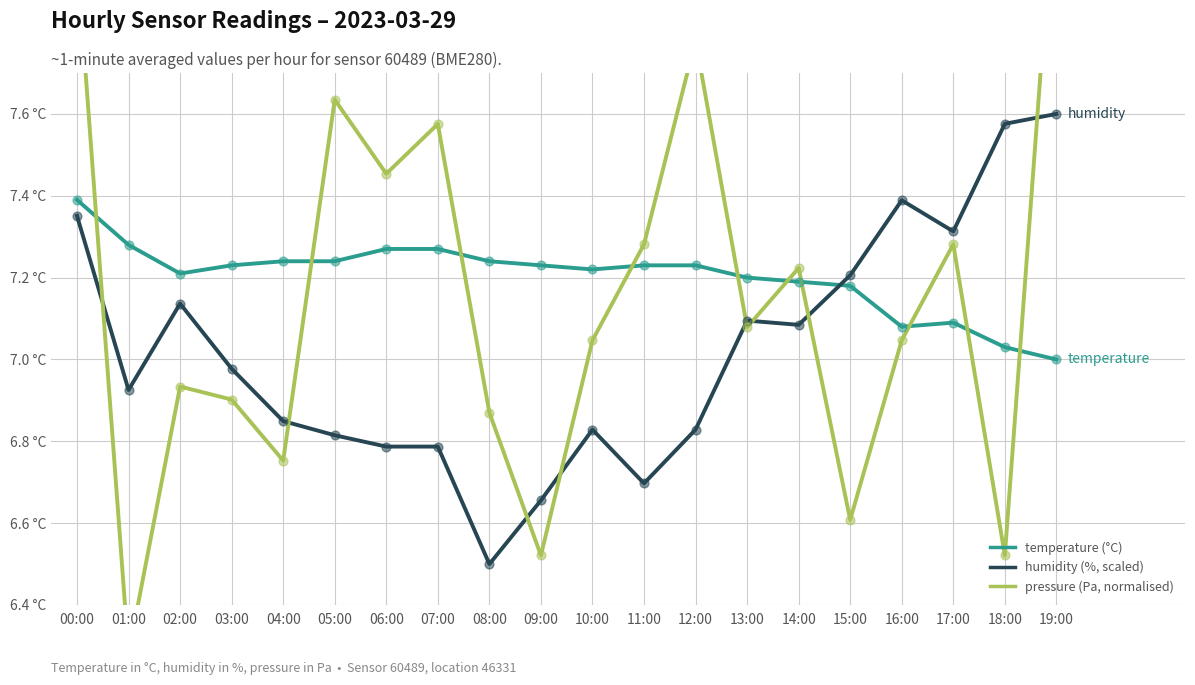

Which series has the largest total across all categories?

temperature